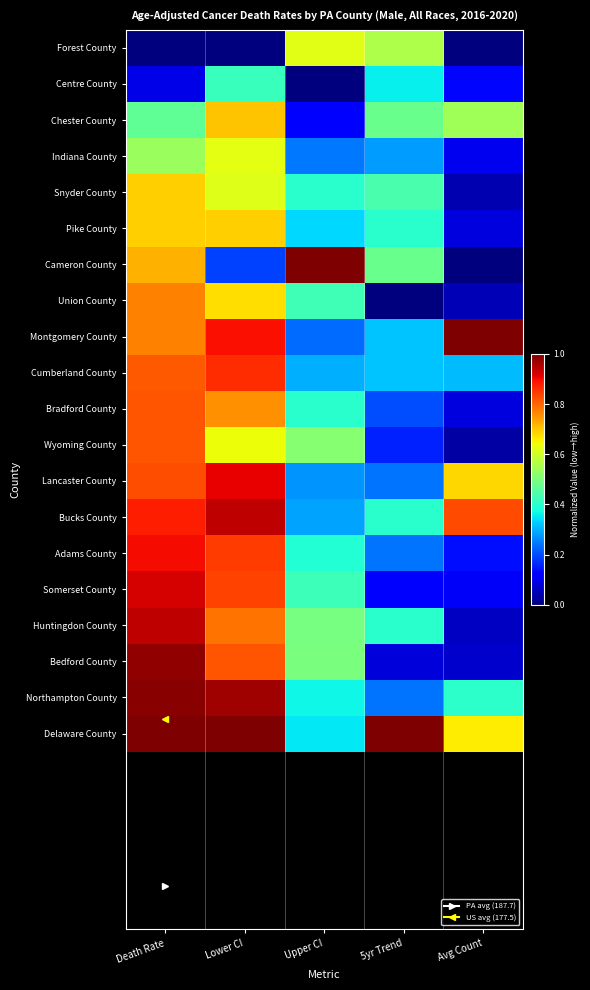

Reading left to right, list all the values displayed in this chart.

Forest County: Death Rate=0.0	Lower CI=0.0	Upper CI=0.6	5yr Trend=0.6	Avg Count=0.0
Centre County: Death Rate=0.1	Lower CI=0.4	Upper CI=0.0	5yr Trend=0.4	Avg Count=0.1
Chester County: Death Rate=0.5	Lower CI=0.7	Upper CI=0.1	5yr Trend=0.5	Avg Count=0.5
Indiana County: Death Rate=0.5	Lower CI=0.6	Upper CI=0.2	5yr Trend=0.3	Avg Count=0.1
Snyder County: Death Rate=0.7	Lower CI=0.6	Upper CI=0.4	5yr Trend=0.4	Avg Count=0.0
Pike County: Death Rate=0.7	Lower CI=0.7	Upper CI=0.3	5yr Trend=0.4	Avg Count=0.1
Cameron County: Death Rate=0.7	Lower CI=0.2	Upper CI=1.0	5yr Trend=0.5	Avg Count=0.0
Union County: Death Rate=0.8	Lower CI=0.7	Upper CI=0.4	5yr Trend=0.0	Avg Count=0.0
Montgomery County: Death Rate=0.8	Lower CI=0.9	Upper CI=0.2	5yr Trend=0.3	Avg Count=1.0
Cumberland County: Death Rate=0.8	Lower CI=0.9	Upper CI=0.3	5yr Trend=0.3	Avg Count=0.3
Bradford County: Death Rate=0.8	Lower CI=0.8	Upper CI=0.4	5yr Trend=0.2	Avg Count=0.1
Wyoming County: Death Rate=0.8	Lower CI=0.6	Upper CI=0.5	5yr Trend=0.2	Avg Count=0.0
Lancaster County: Death Rate=0.8	Lower CI=0.9	Upper CI=0.3	5yr Trend=0.2	Avg Count=0.7
Bucks County: Death Rate=0.9	Lower CI=0.9	Upper CI=0.3	5yr Trend=0.4	Avg Count=0.8
Adams County: Death Rate=0.9	Lower CI=0.8	Upper CI=0.4	5yr Trend=0.2	Avg Count=0.1
Somerset County: Death Rate=0.9	Lower CI=0.8	Upper CI=0.4	5yr Trend=0.1	Avg Count=0.1
Huntingdon County: Death Rate=0.9	Lower CI=0.8	Upper CI=0.5	5yr Trend=0.4	Avg Count=0.1
Bedford County: Death Rate=1.0	Lower CI=0.8	Upper CI=0.5	5yr Trend=0.1	Avg Count=0.1
Northampton County: Death Rate=1.0	Lower CI=1.0	Upper CI=0.4	5yr Trend=0.2	Avg Count=0.4
Delaware County: Death Rate=1.0	Lower CI=1.0	Upper CI=0.4	5yr Trend=1.0	Avg Count=0.7